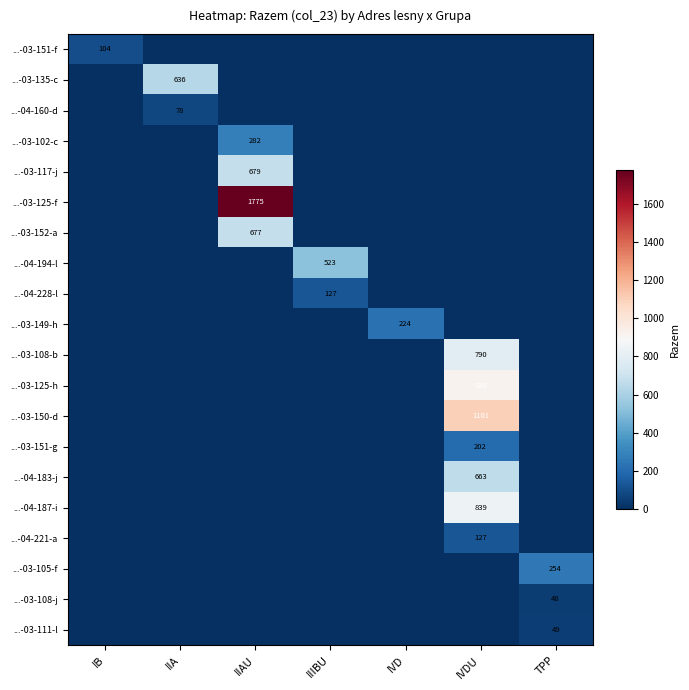

At which category is the sum across all series the highest?

IVDU